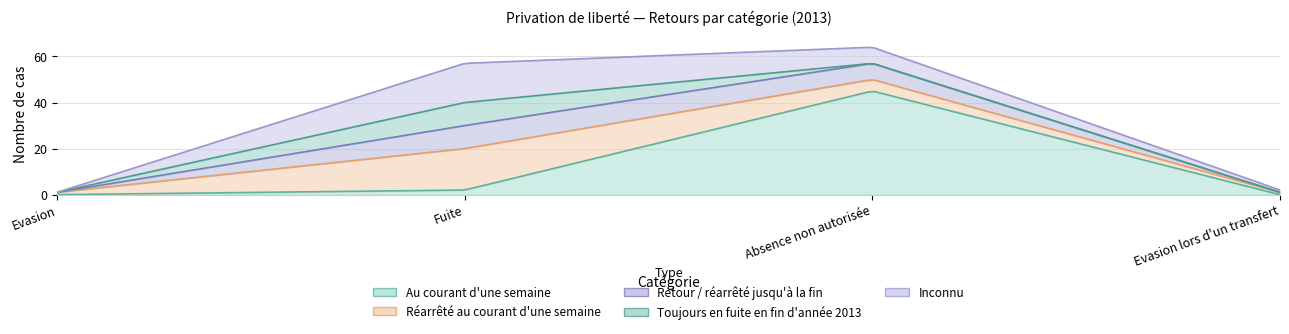

Reading right to left, what are all the values shown in this chart?

Au courant d'une semaine: 0	45	2	0
Réarrêté au courant d'une semaine: 1	5	18	1
Retour / réarrêté jusqu'à la fin: 0	7	10	0
Toujours en fuite en fin d'année 2013: 0	0	10	0
Inconnu: 1	7	17	0